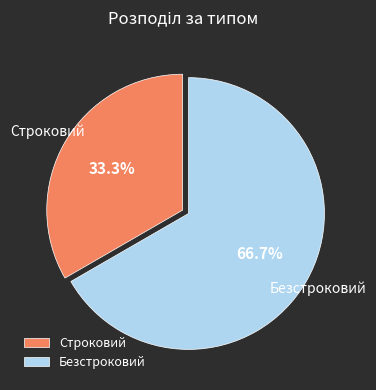

What is the ratio of the value at Строковий to the value at Безстроковий?

0.5